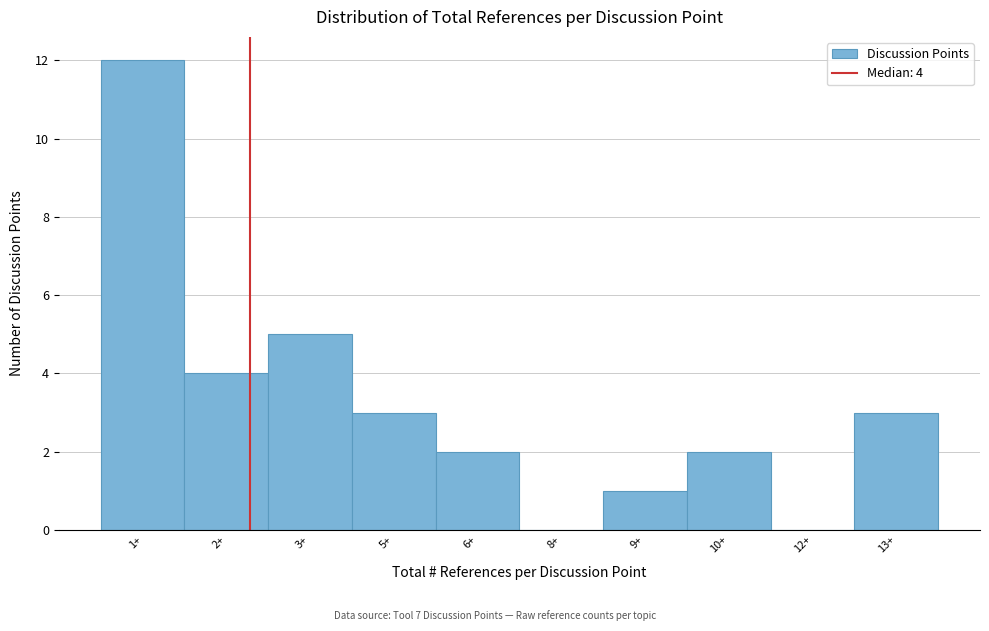

Reading left to right, what are all the values shown in this chart?

1+=12	2+=4	3+=5	5+=3	6+=2	8+=0	9+=1	10+=2	12+=0	13+=3